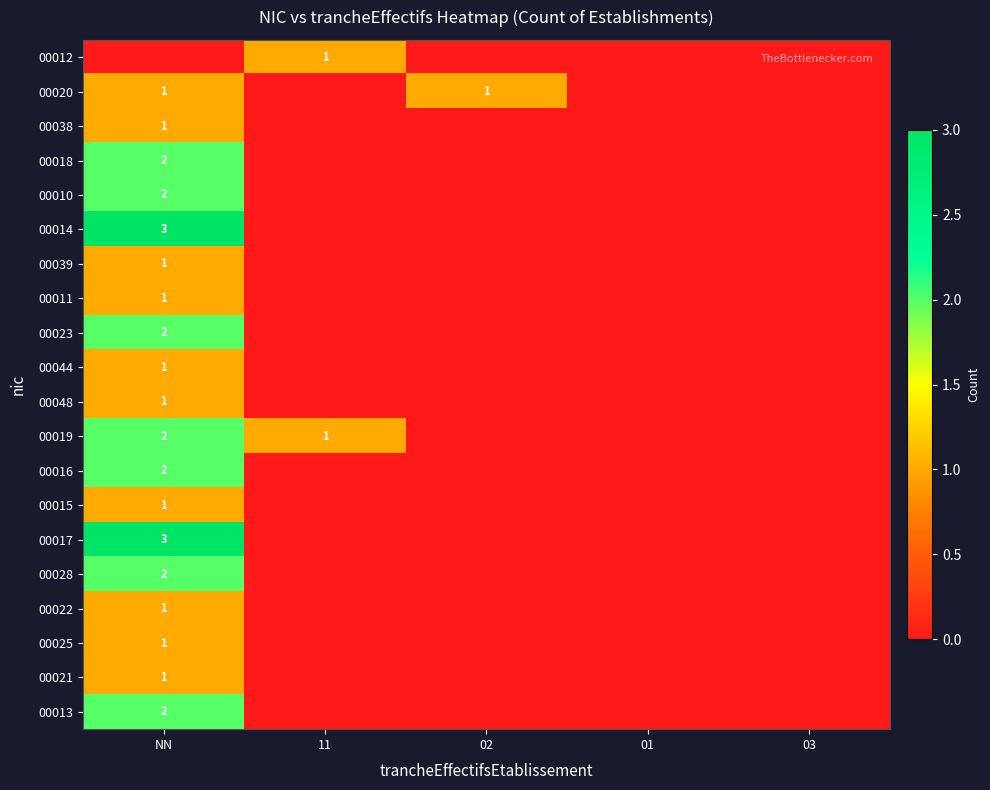

The value of 00020 at NN is 1. True or false?

True